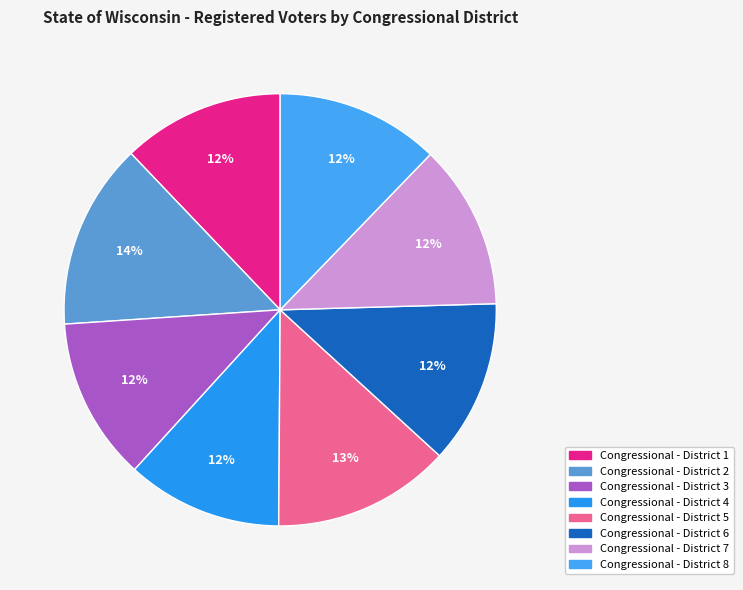

What percentage is the Congressional - District 8 slice, to the nearest percent?

12%